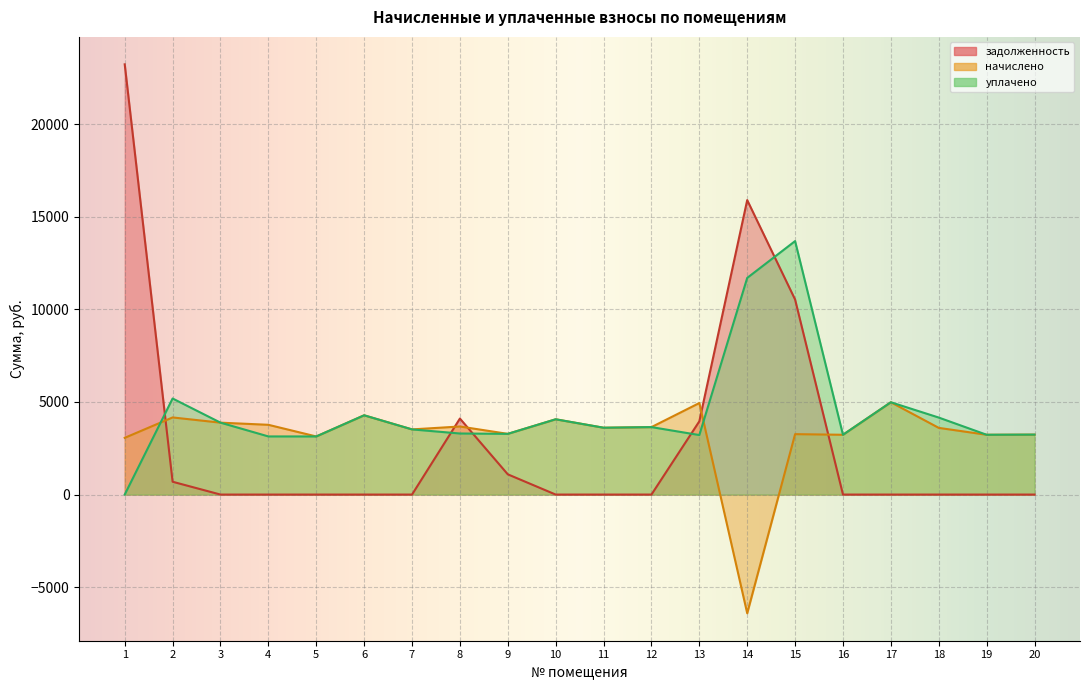

At how many categories does at least one series exceed 771?

20